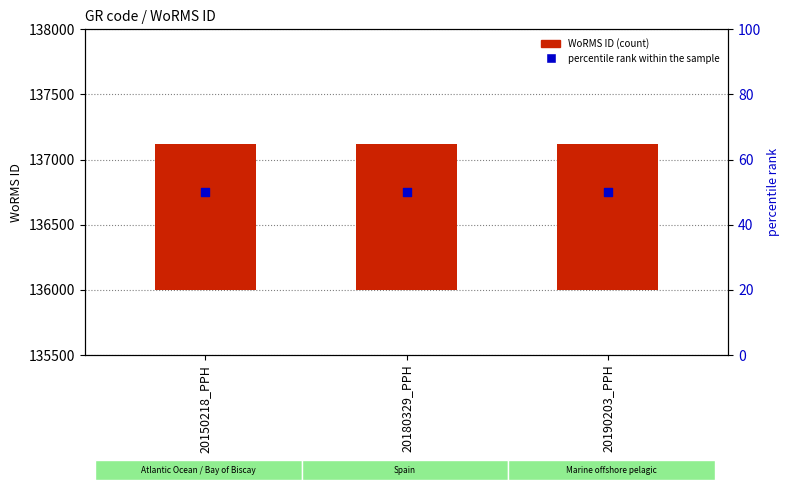

What is the total value across all series at 20180329_PPH?

1167